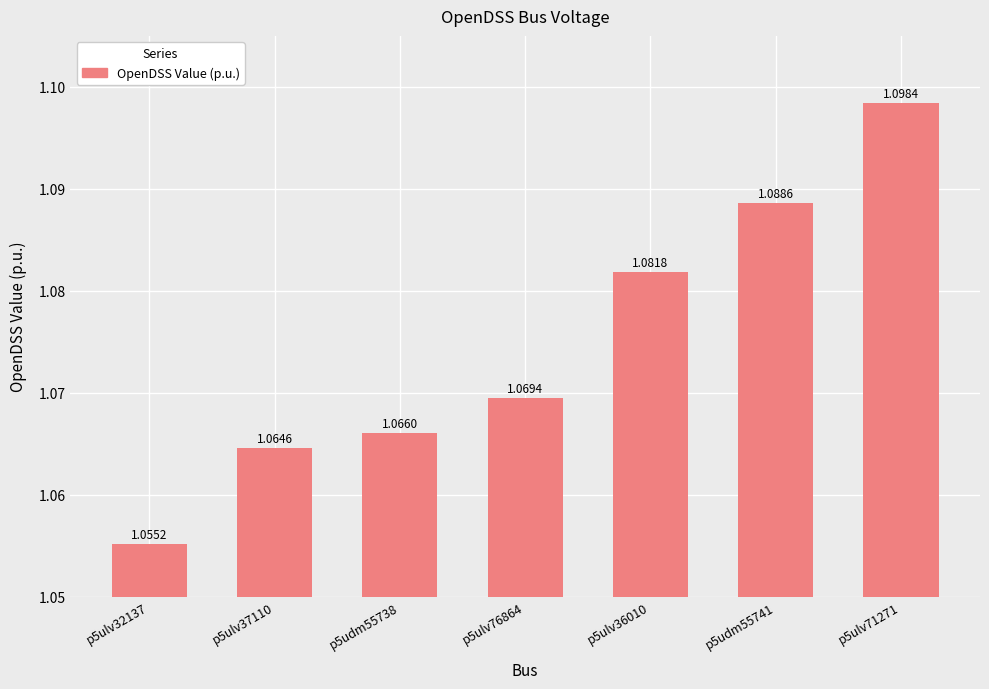

Between p5ulv32137 and p5ulv37110, which is larger?

p5ulv37110